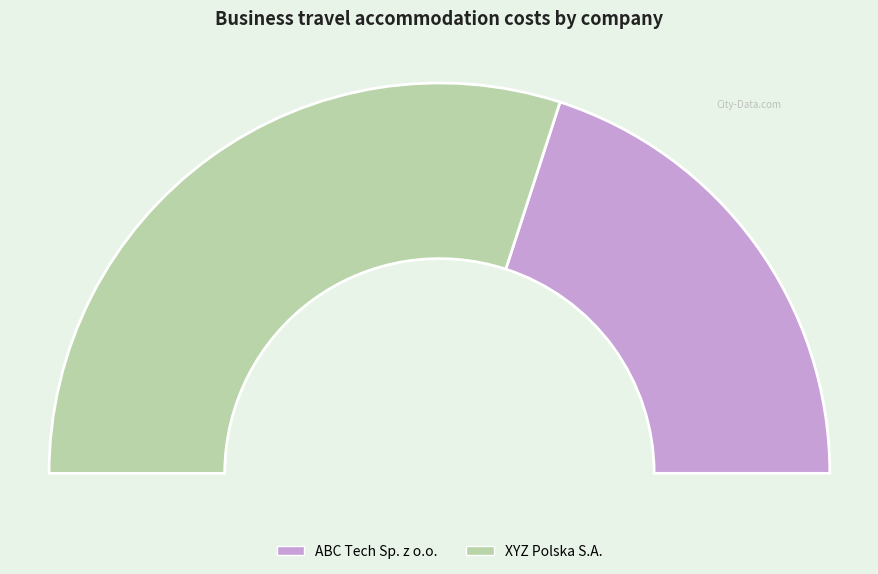

Does XYZ Polska S.A. represent more than half of the total?

Yes